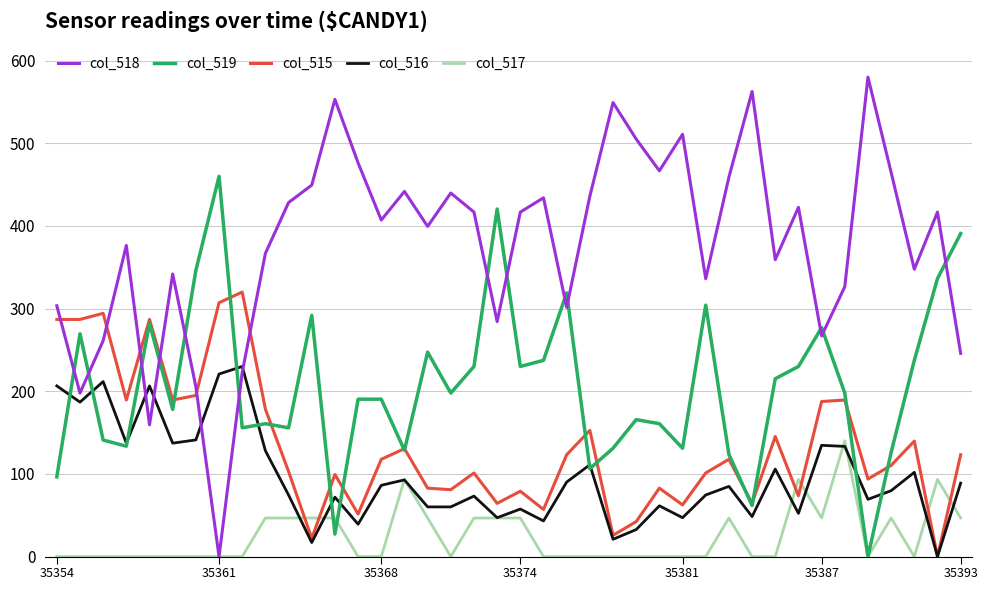

After their last crossing, which series has the higher values: col_515 or col_517?

col_515